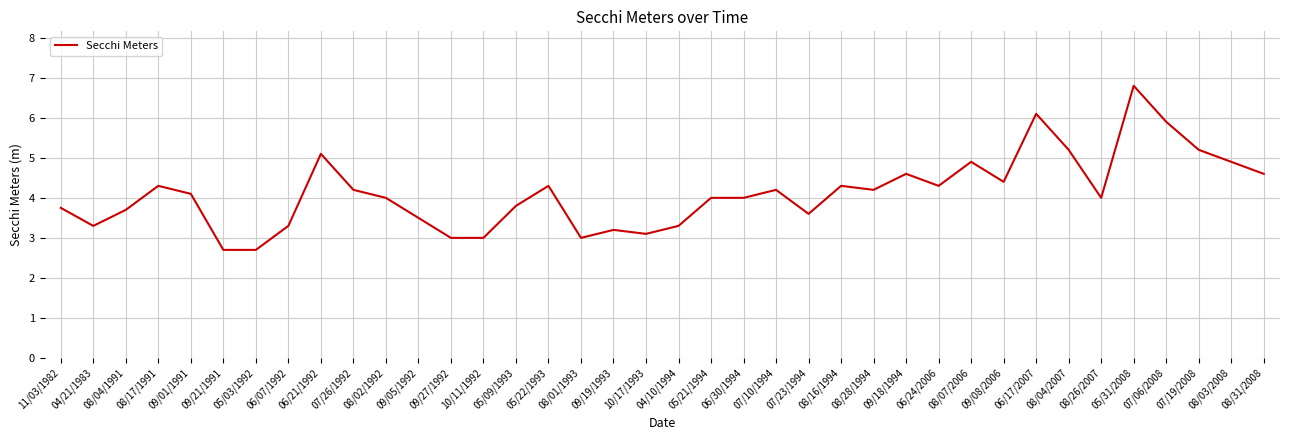

Reading left to right, extract all data points from this chart.

3.8	3.3	3.7	4.3	4.1	2.7	2.7	3.3	5.1	4.2	4.0	3.5	3.0	3.0	3.8	4.3	3.0	3.2	3.1	3.3	4.0	4.0	4.2	3.6	4.3	4.2	4.6	4.3	4.9	4.4	6.1	5.2	4.0	6.8	5.9	5.2	4.9	4.6